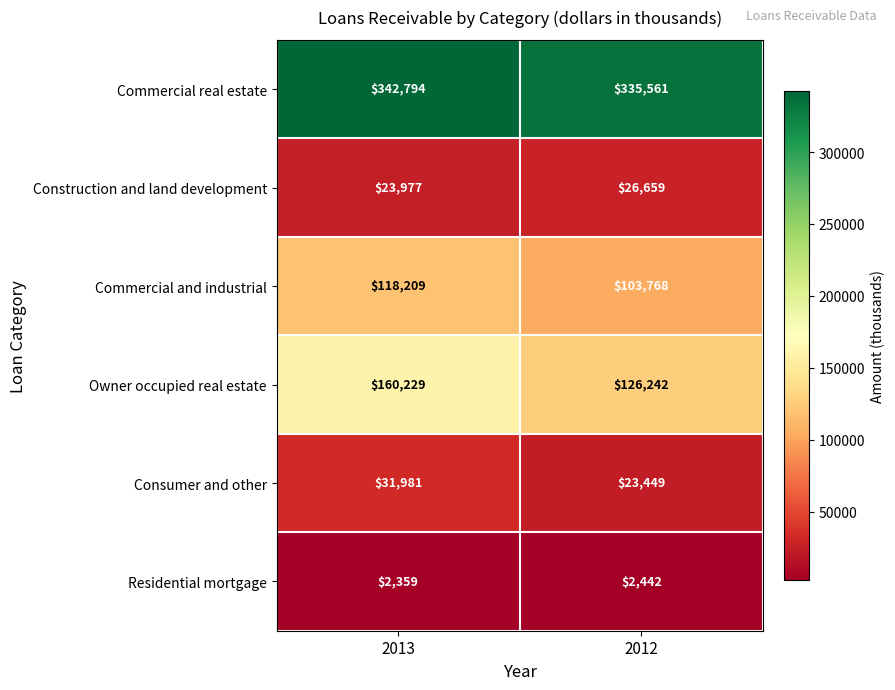

How many series are shown in this chart?

6